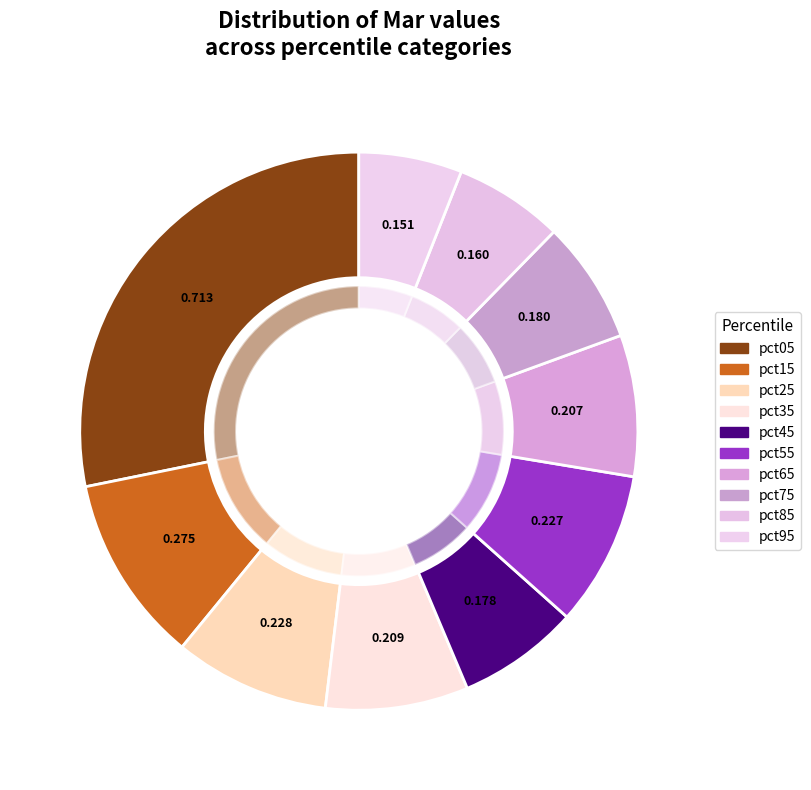

Combined, what portion of the pie is pct75 and pct95?

13.1%